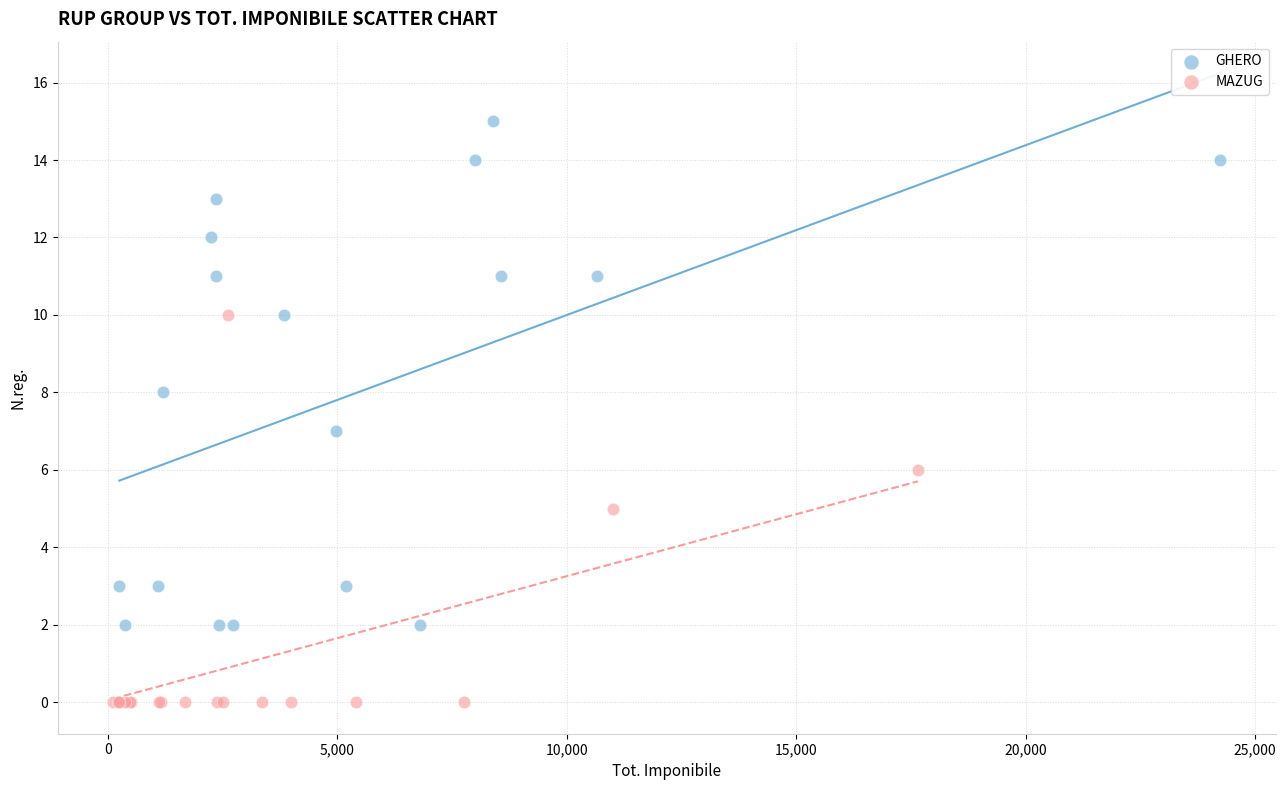

Which series contains the highest Y value?

GHERO